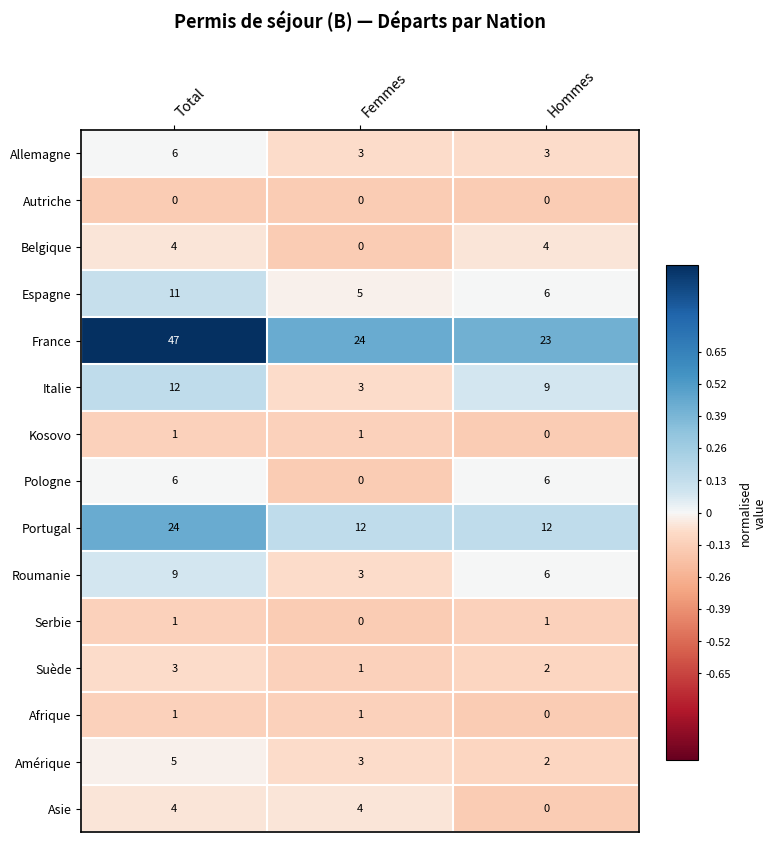

What is the spread (max minus min) of values at Total?

47